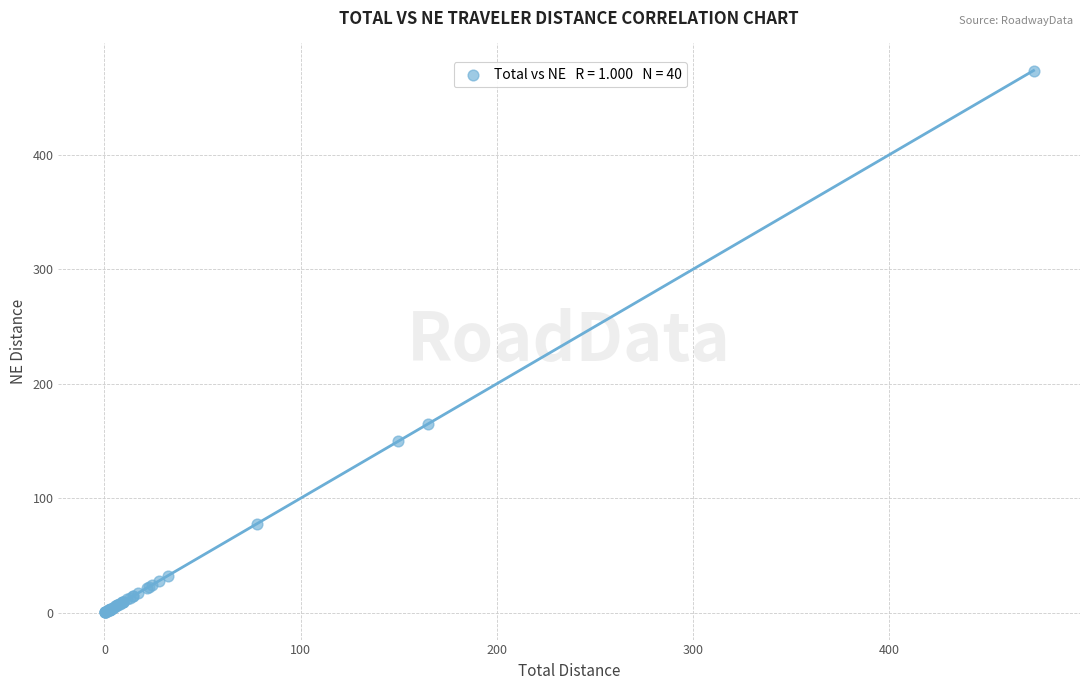

What Y value in the scatter plot is closest to 236?

164.9